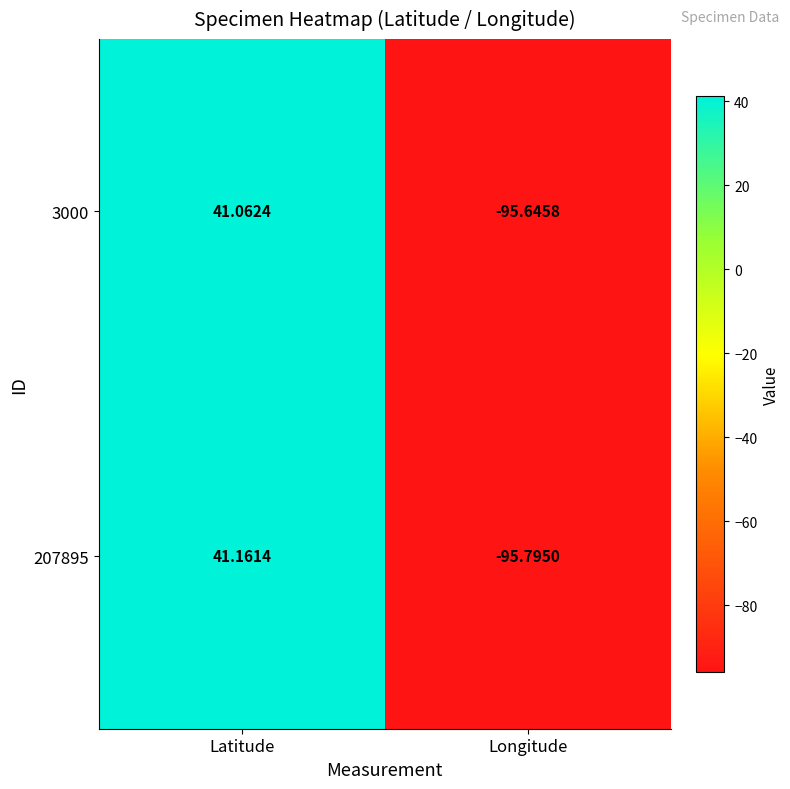

Where is 3000 nearest to the value -27?

Latitude